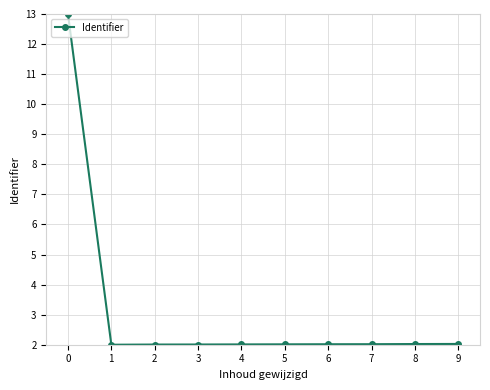

What is the difference between the maximum and minimum values?

11.0